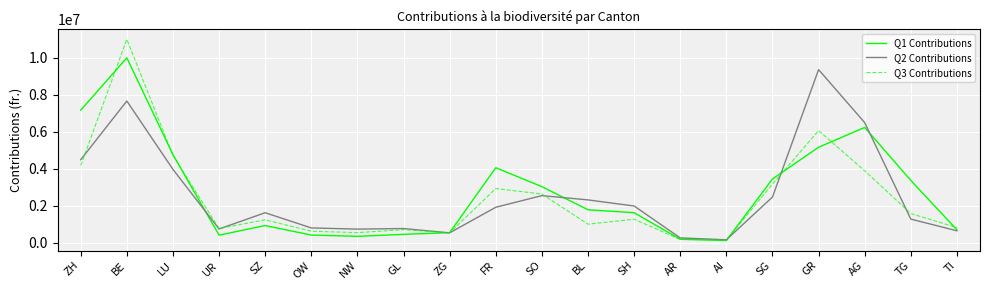

What are all the series names shown in the legend?

Q1 Contributions, Q2 Contributions, Q3 Contributions